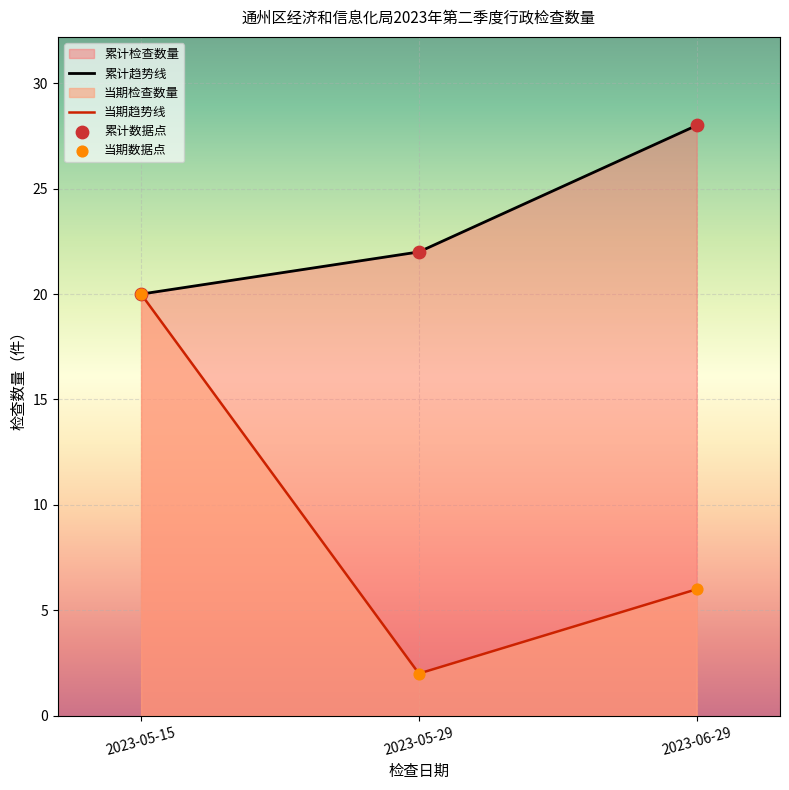

Approximately how many times larger is the value at 2023-06-29 compared to 2023-05-15?

0.3